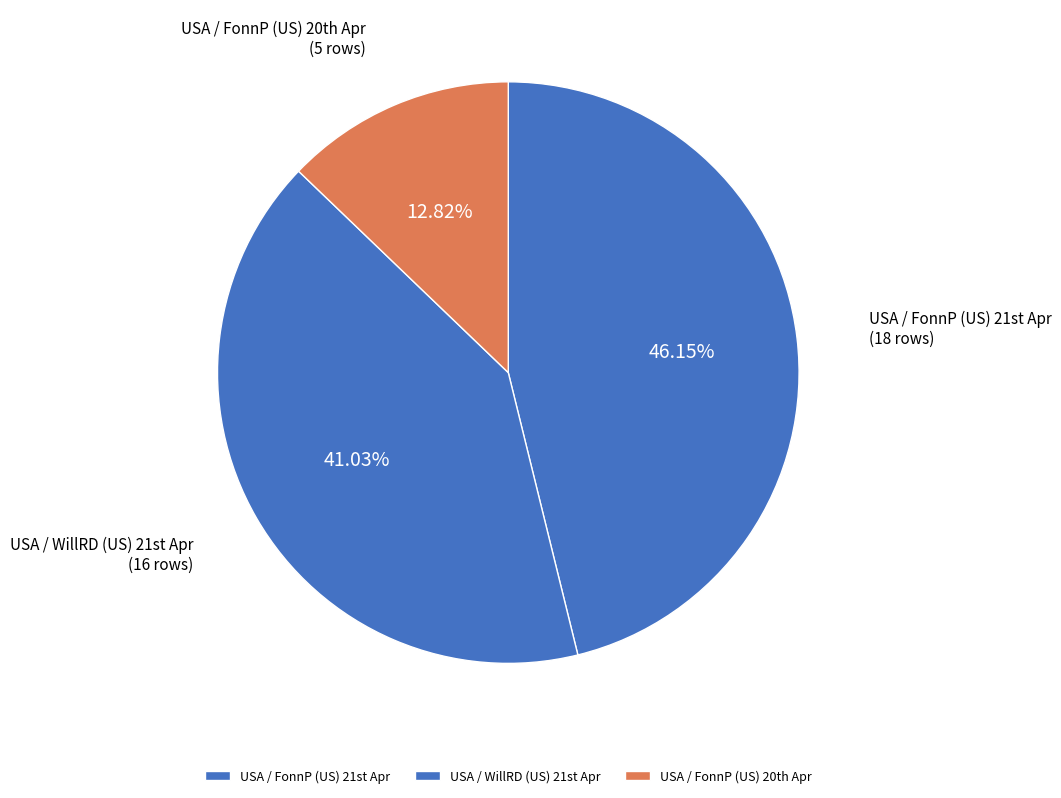

Rank the categories by value from lowest to highest.

USA / FonnP (US) 20th Apr, USA / WillRD (US) 21st Apr, USA / FonnP (US) 21st Apr